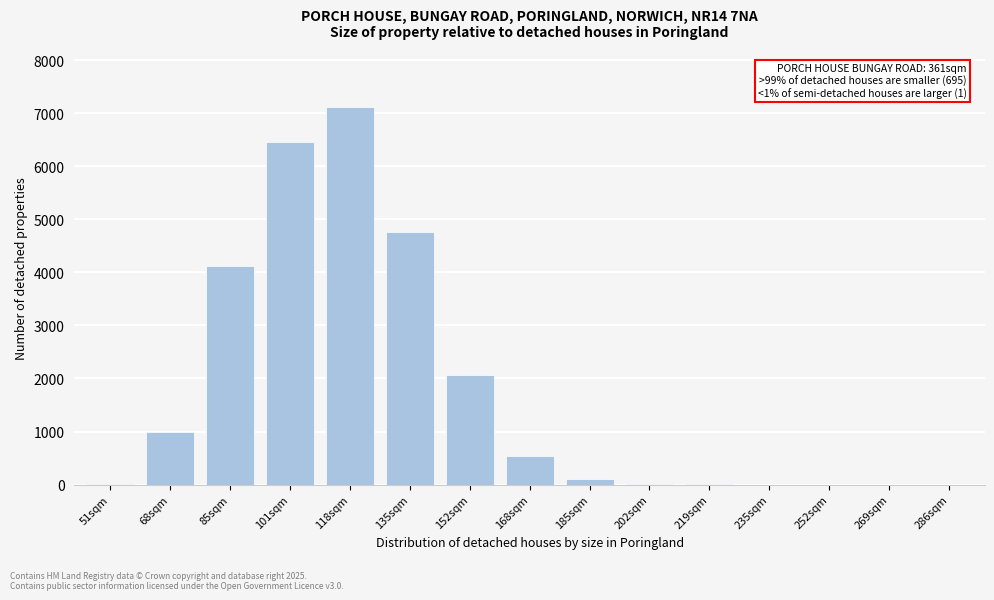

Which has a higher value, 135sqm or 152sqm?

135sqm